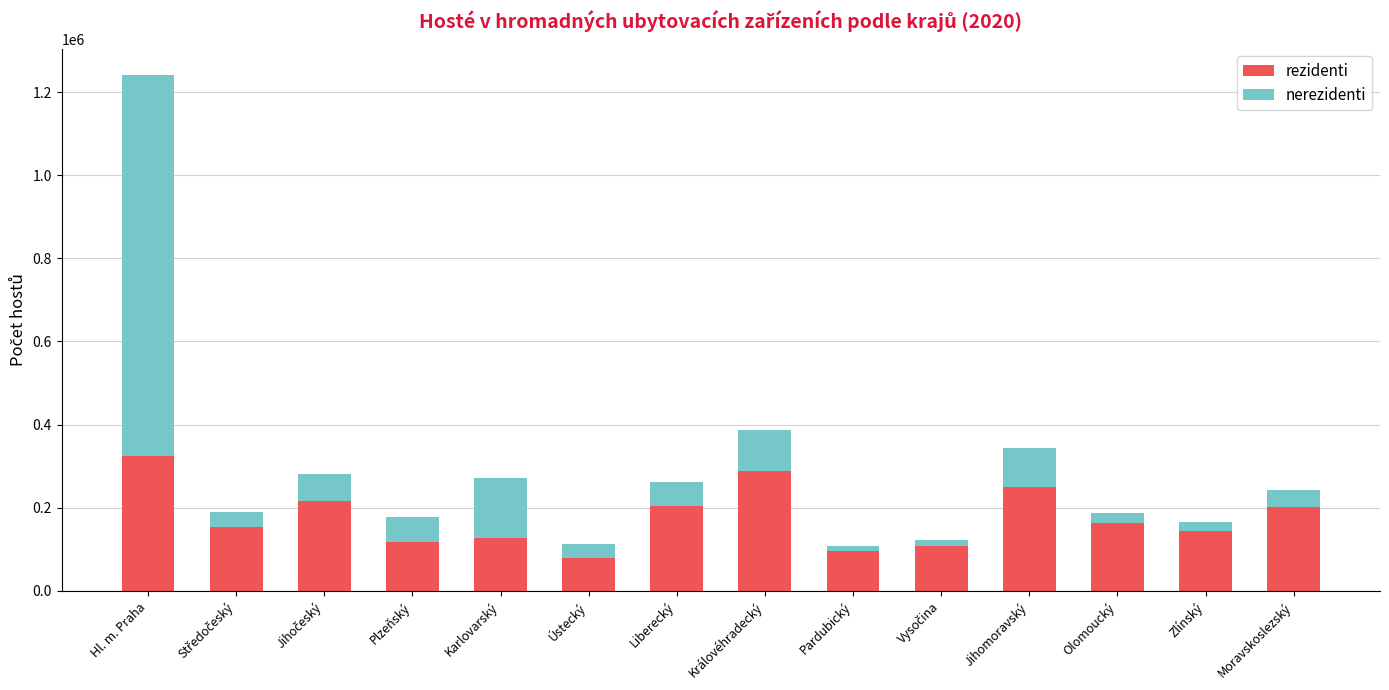

At which category is the sum across all series the highest?

Hl. m. Praha